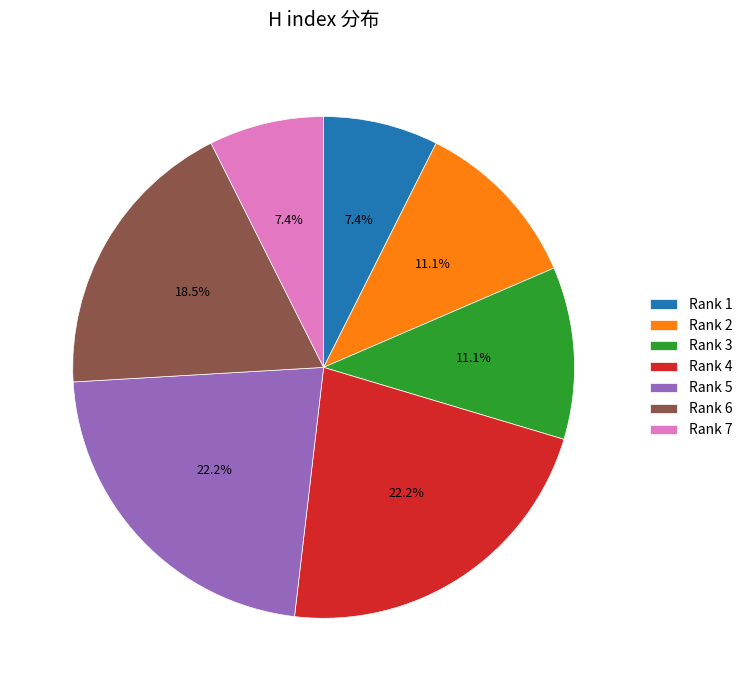

Which has a higher value, Rank 4 or Rank 3?

Rank 4